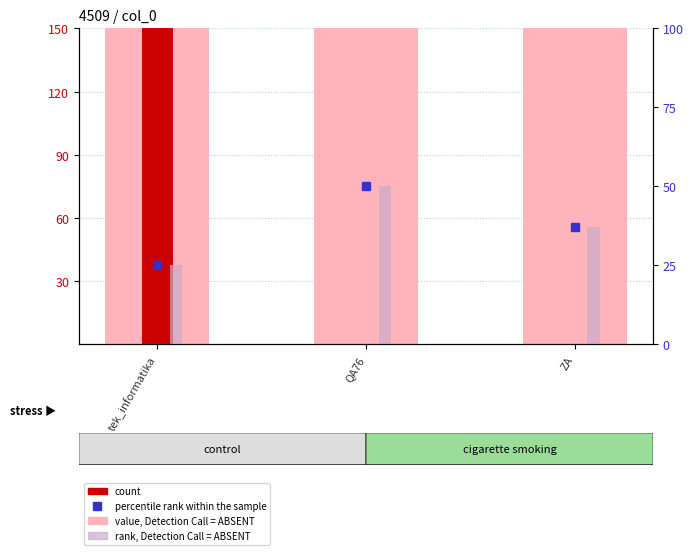

What is the spread (max minus min) of values at tek_informatika?

4484